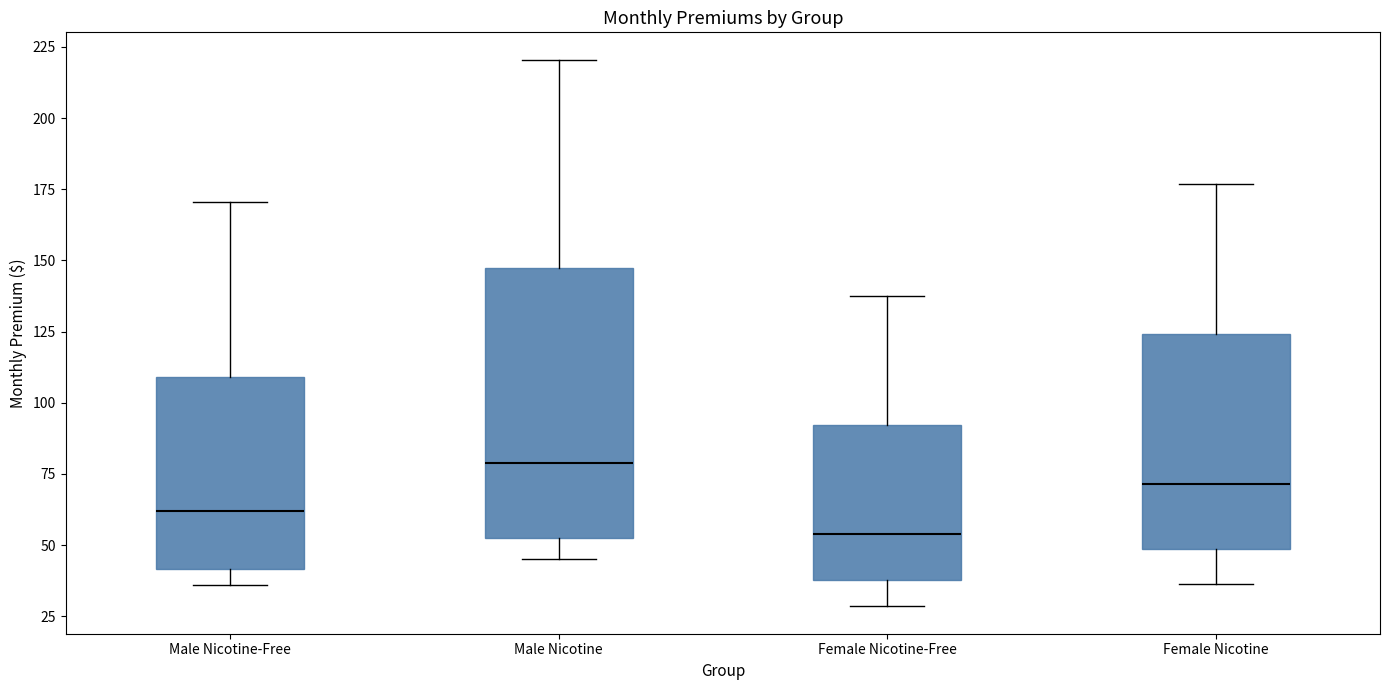

Reading left to right, read every box against the y-axis: the position of its median line, the range the box covers, and the ends of its whiskers. The values are not printed on the chart, so give them approximately, as read against the axis.

Male Nicotine-Free: median 60, box 40 to 110, whiskers 35 to 170
Male Nicotine: median 80, box 55 to 145, whiskers 45 to 220
Female Nicotine-Free: median 55, box 40 to 90, whiskers 30 to 140
Female Nicotine: median 70, box 50 to 125, whiskers 35 to 175